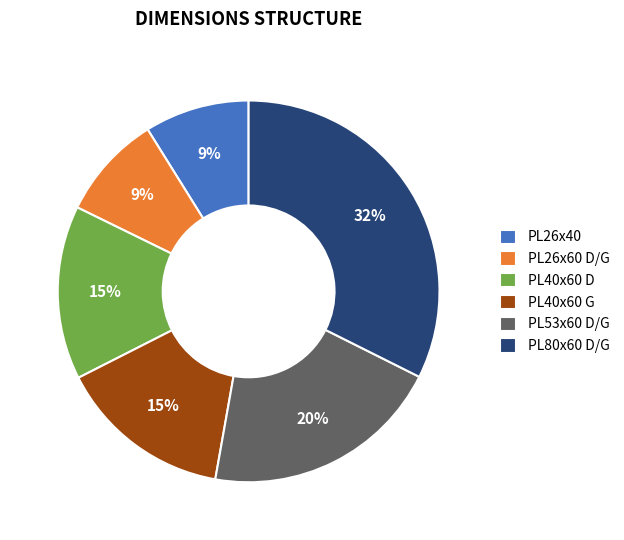

Which category has the biggest portion of the pie?

PL80x60 D/G